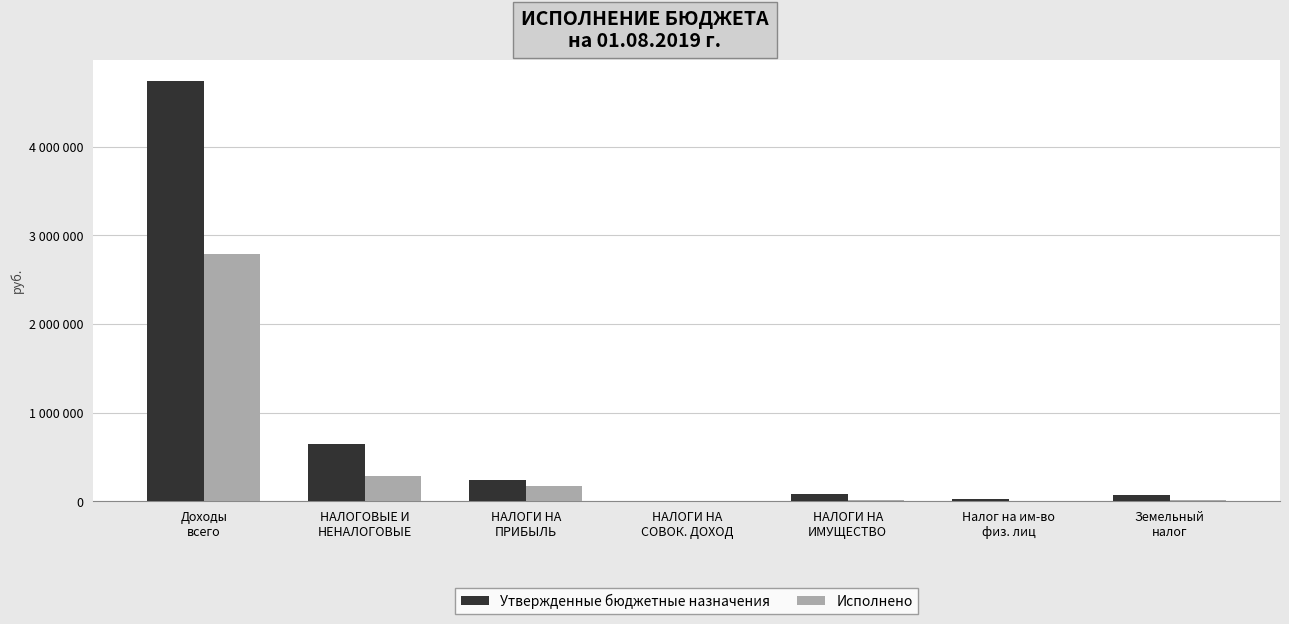

At how many categories does at least one series exceed 4516814?

1